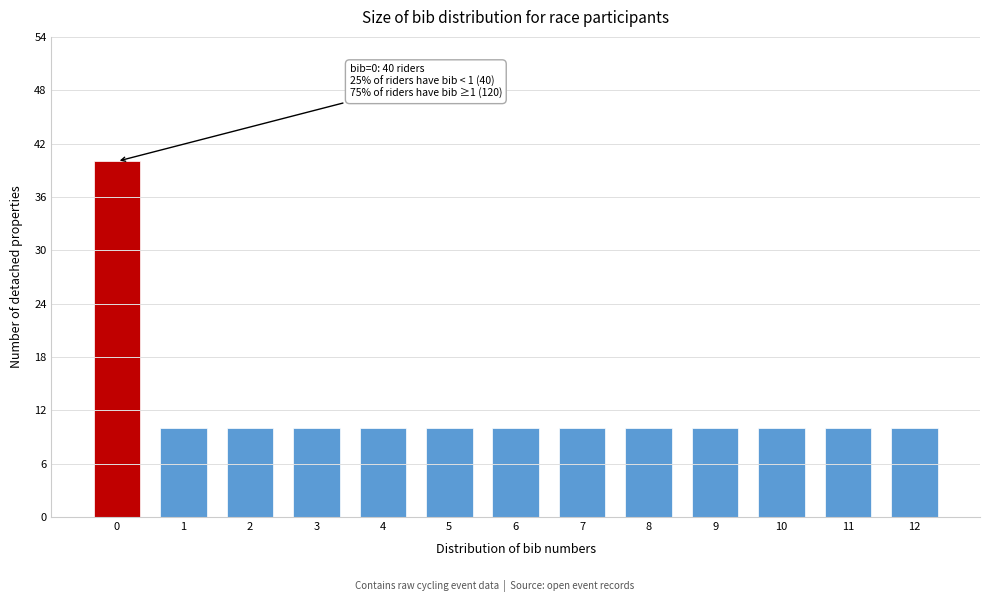

Reading left to right, list all the values displayed in this chart.

40	10	10	10	10	10	10	10	10	10	10	10	10